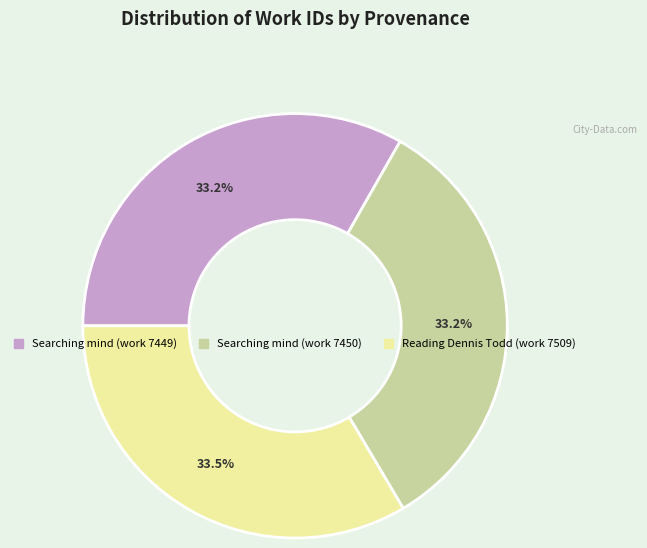

To the nearest percent, what percentage of the pie is Searching mind (work 7450)?

33%